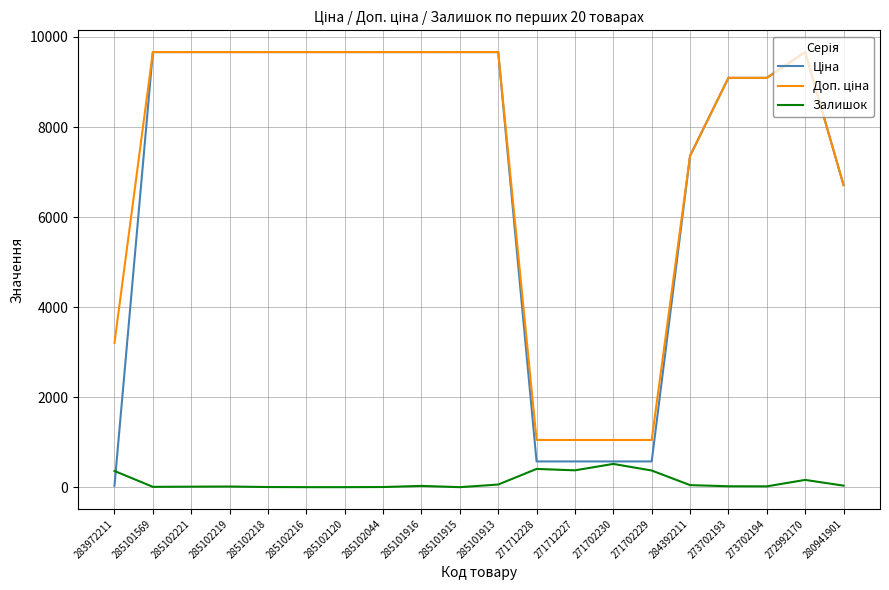

Which category has the highest value in the Залишок series?

271702230